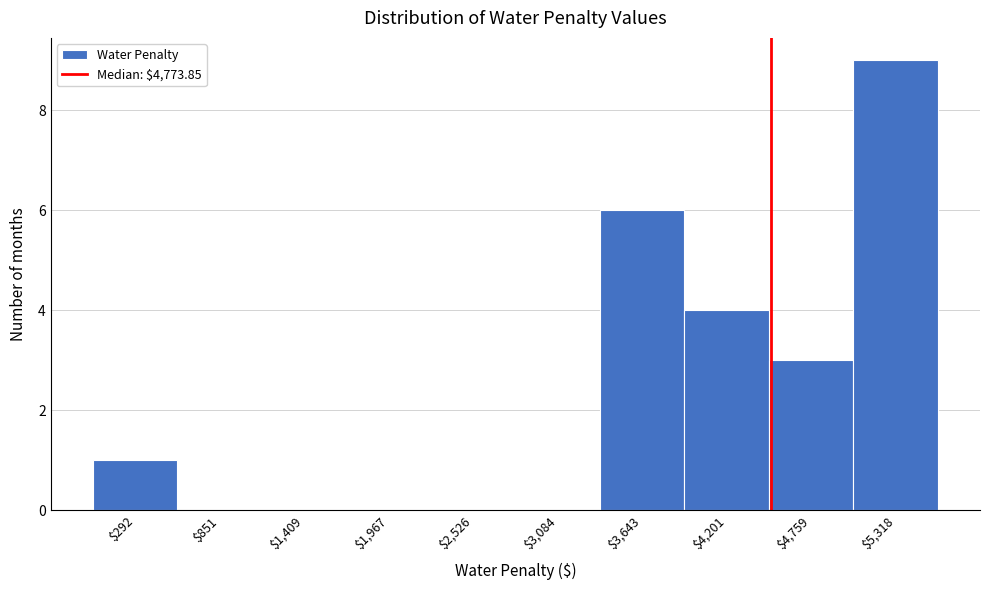

Which label corresponds to the largest value in the chart?

$5,318